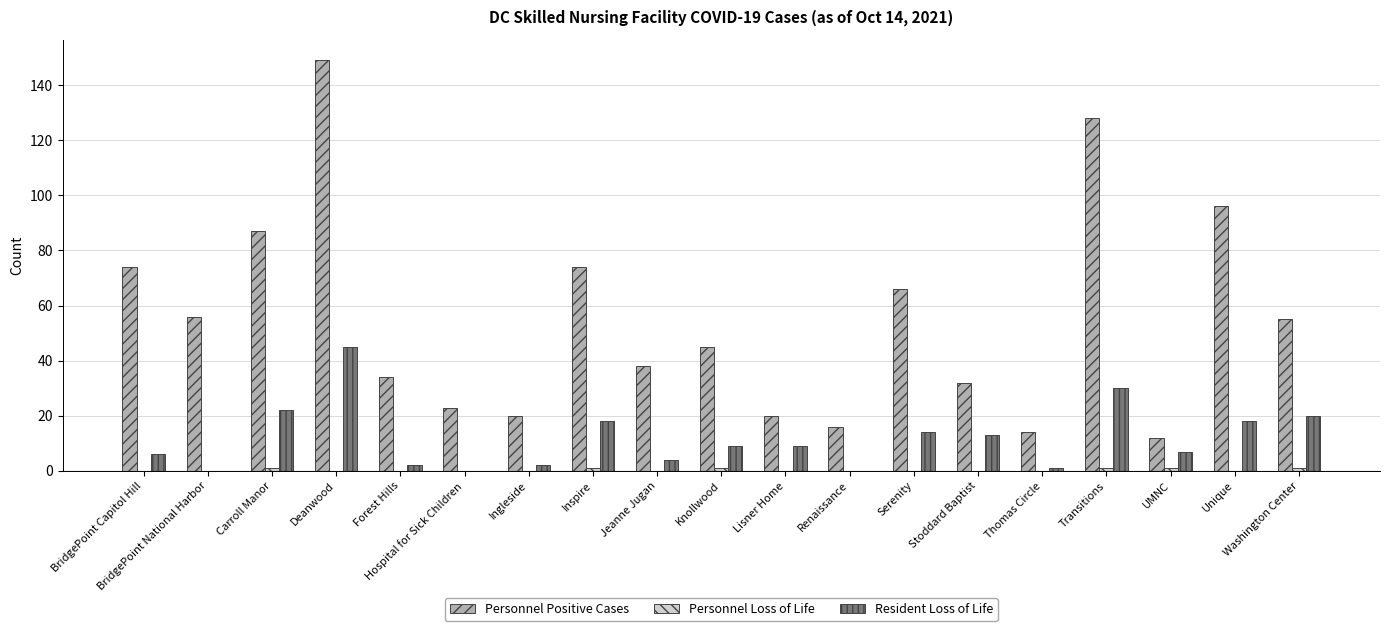

Which series changed the most between Stoddard Baptist and Thomas Circle?

Personnel Positive Cases